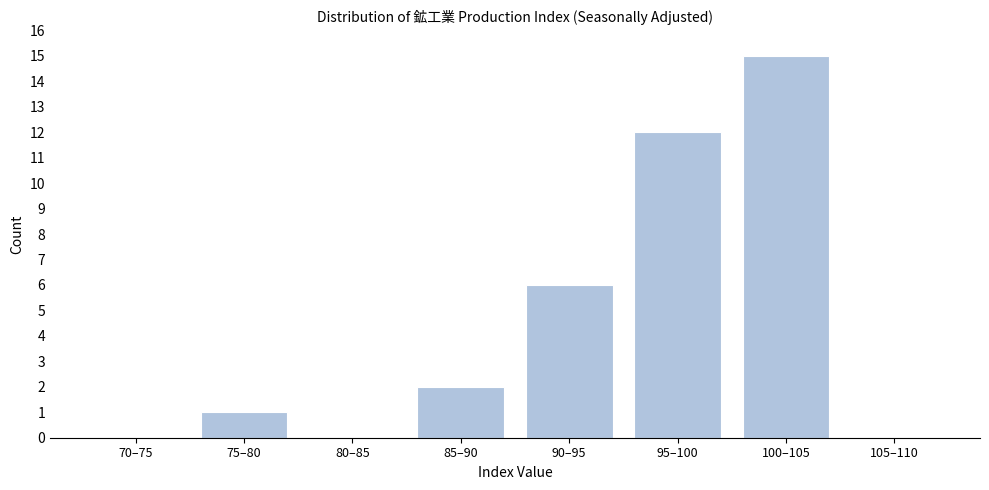

Reading right to left, transcribe all the data shown in this chart.

105–110=0	100–105=15	95–100=12	90–95=6	85–90=2	80–85=0	75–80=1	70–75=0